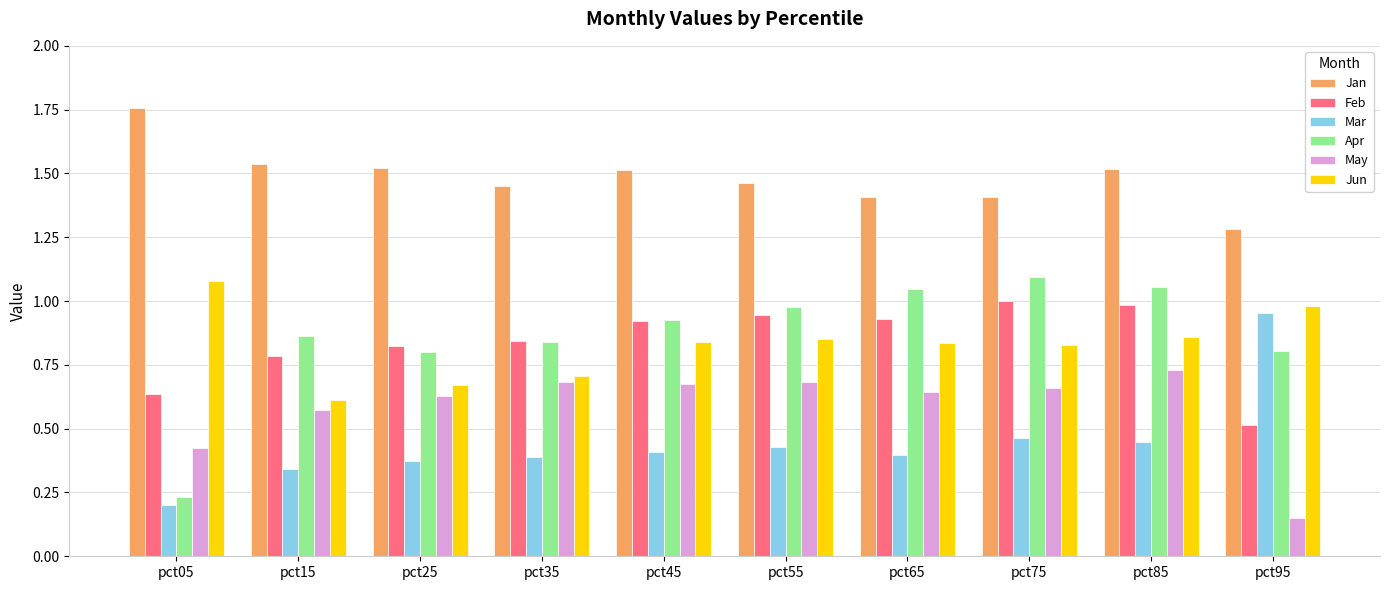

Is the value of Apr at pct05 greater than the value of May at pct05?

No